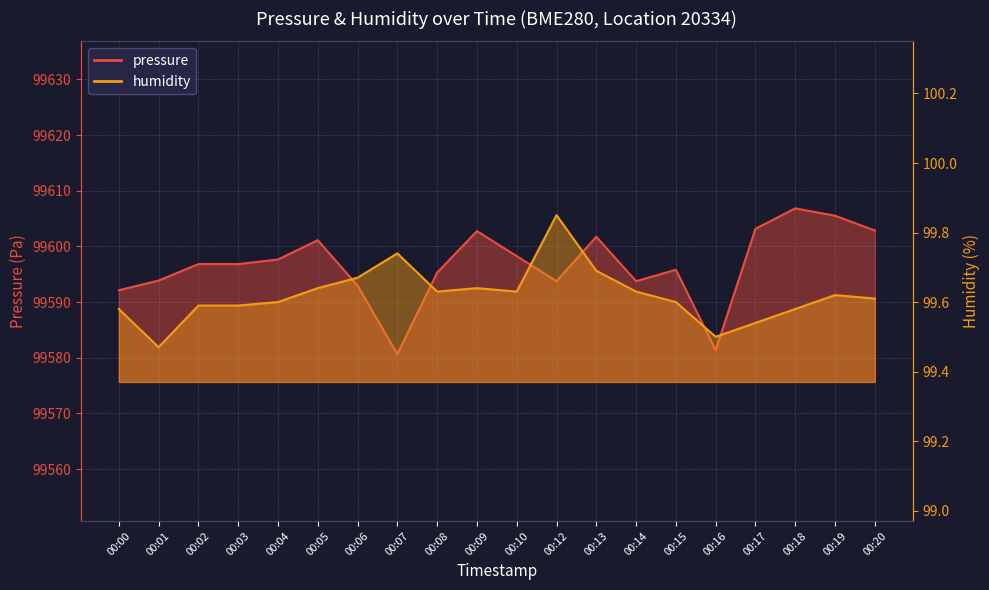

Which has a higher value, 00:01 or 00:09?

00:09